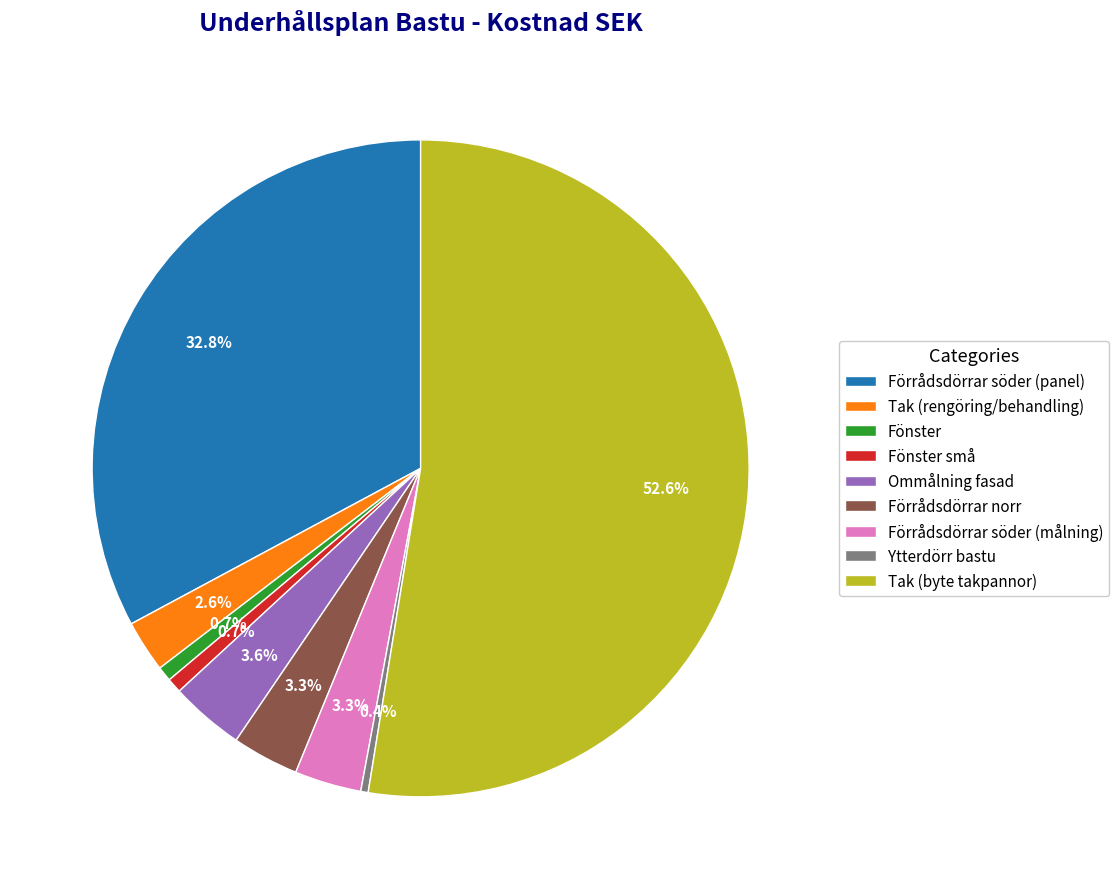

What is the largest slice in the pie chart?

Tak (byte takpannor)